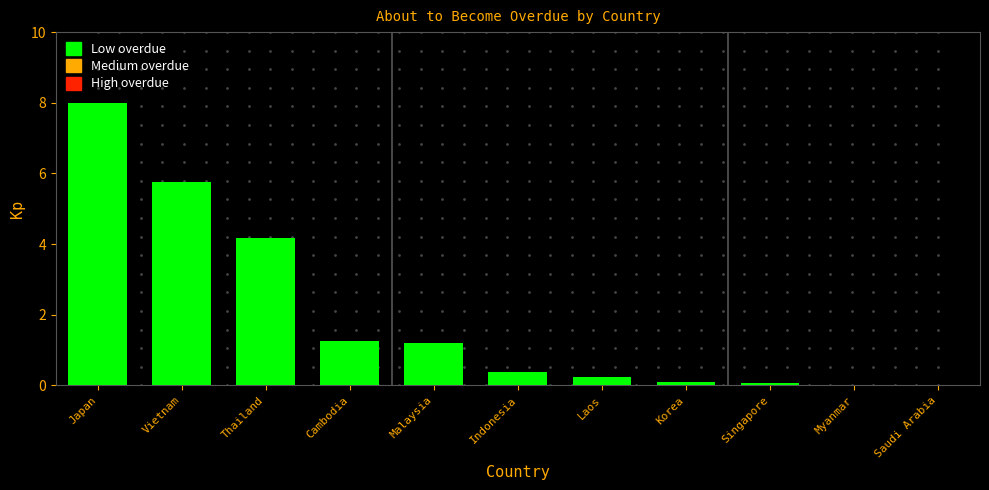

Reading right to left, transcribe all the data shown in this chart.

Saudi Arabia=0.0	Myanmar=0.0	Singapore=0.1	Korea=0.1	Laos=0.2	Indonesia=0.4	Malaysia=1.2	Cambodia=1.3	Thailand=4.2	Vietnam=5.8	Japan=8.0